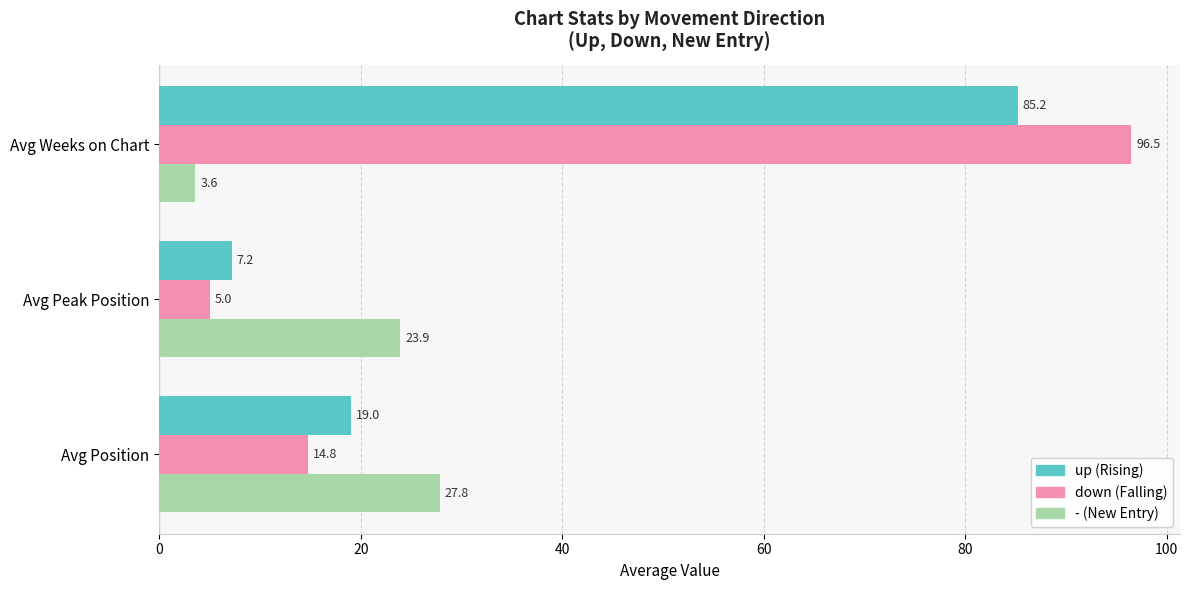

What is the difference between the second highest and minimum values in the - (New Entry) series?

20.3